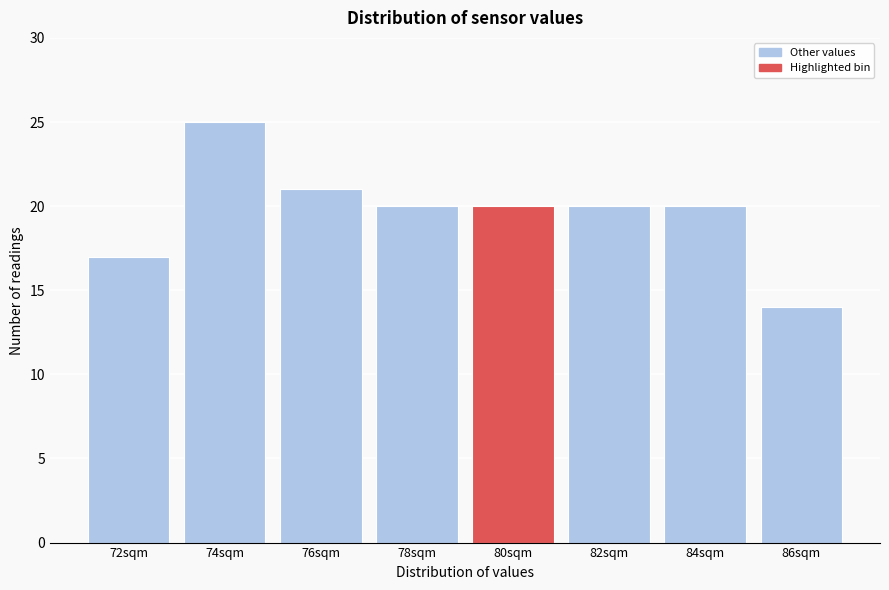

Reading left to right, list all the values displayed in this chart.

17	25	21	20	20	20	20	14